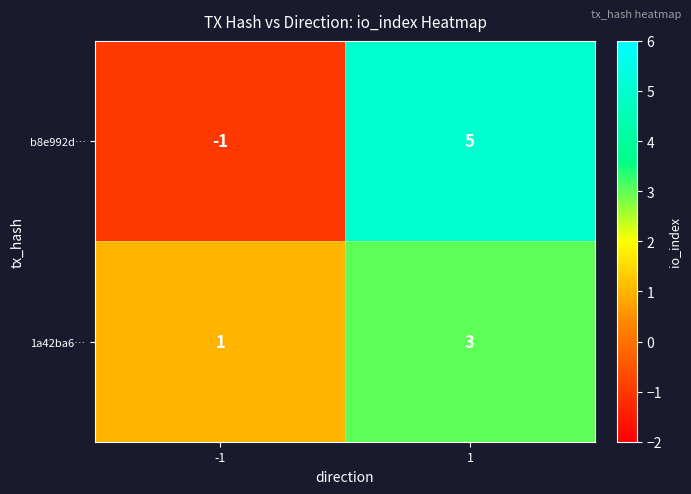

Reading left to right, what are all the values shown in this chart?

b8e992d…: -1	5
1a42ba6…: 1	3